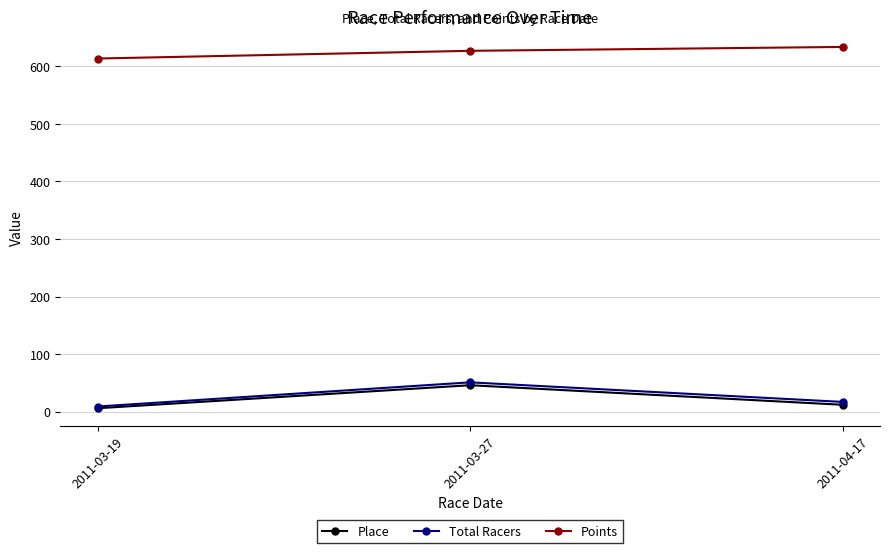

Reading right to left, what are all the values shown in this chart?

Place: 12.0	46.0	6.0
Total Racers: 17.0	51.0	9.0
Points: 633.8	627.0	613.6